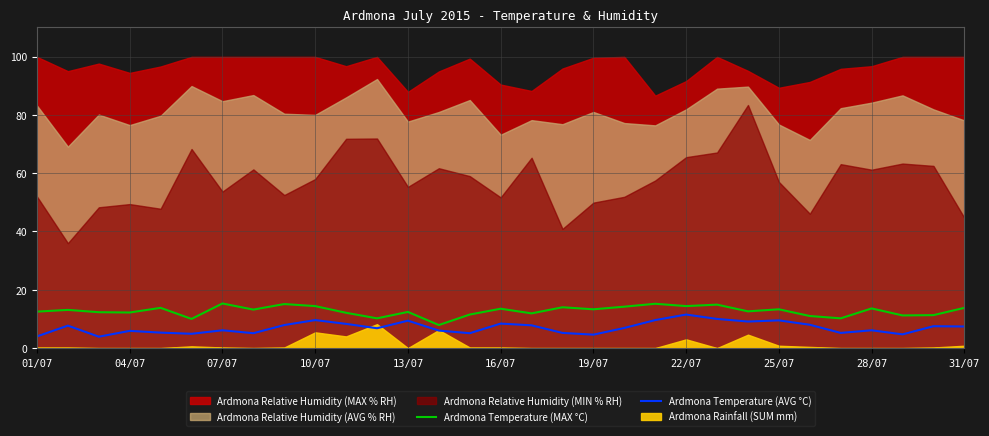

True or false: Ardmona Temperature (MAX °C) and Ardmona Temperature (AVG °C) intersect in this chart.

False